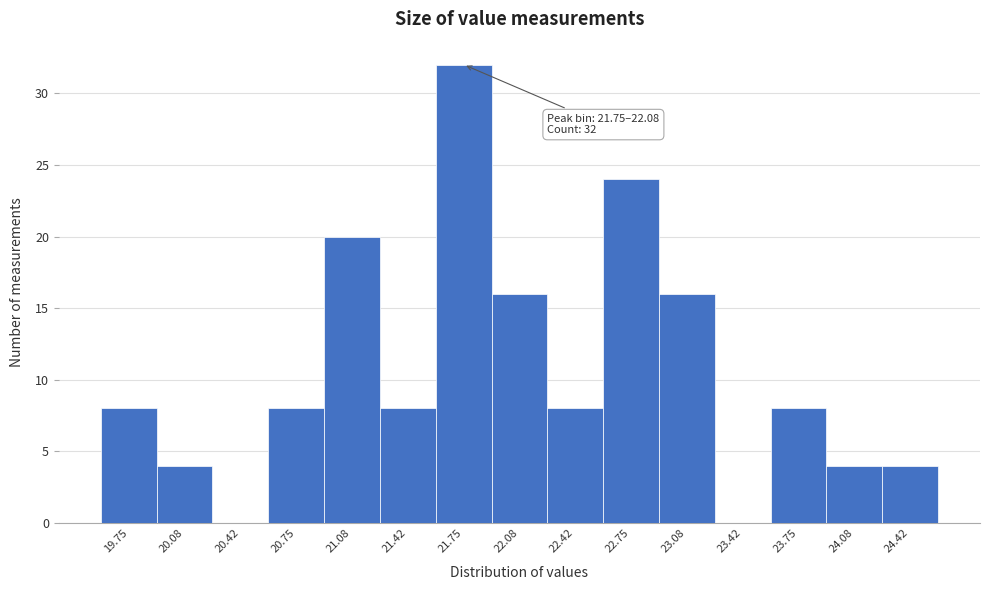

Reading left to right, what are all the values shown in this chart?

19.75=8	20.08=4	20.42=0	20.75=8	21.08=20	21.42=8	21.75=32	22.08=16	22.42=8	22.75=24	23.08=16	23.42=0	23.75=8	24.08=4	24.42=4